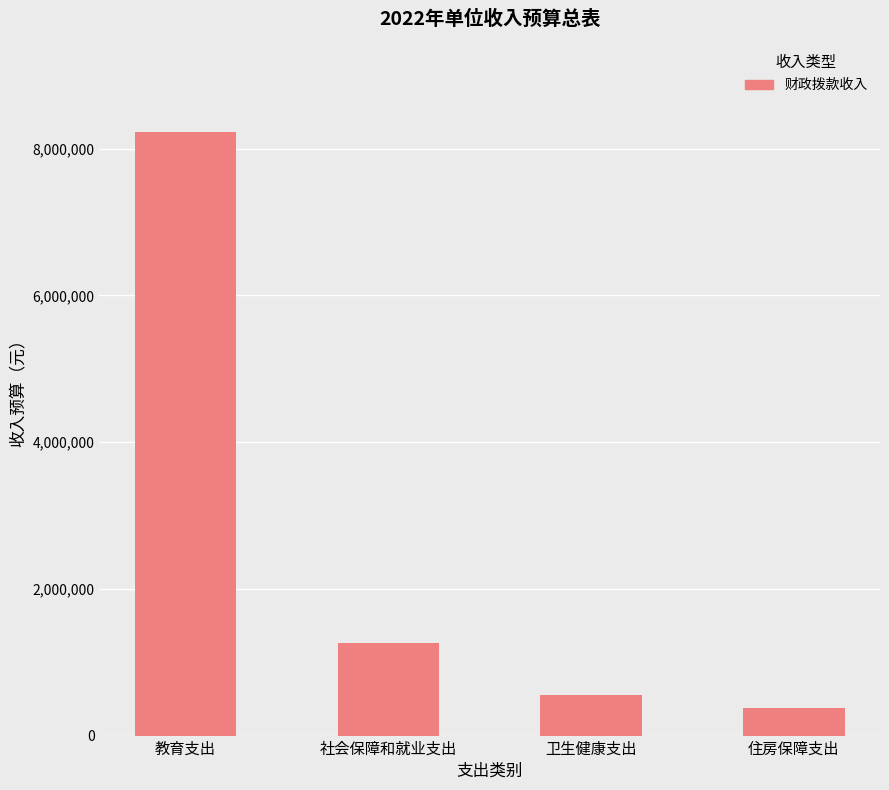

What is the average value?

2601700